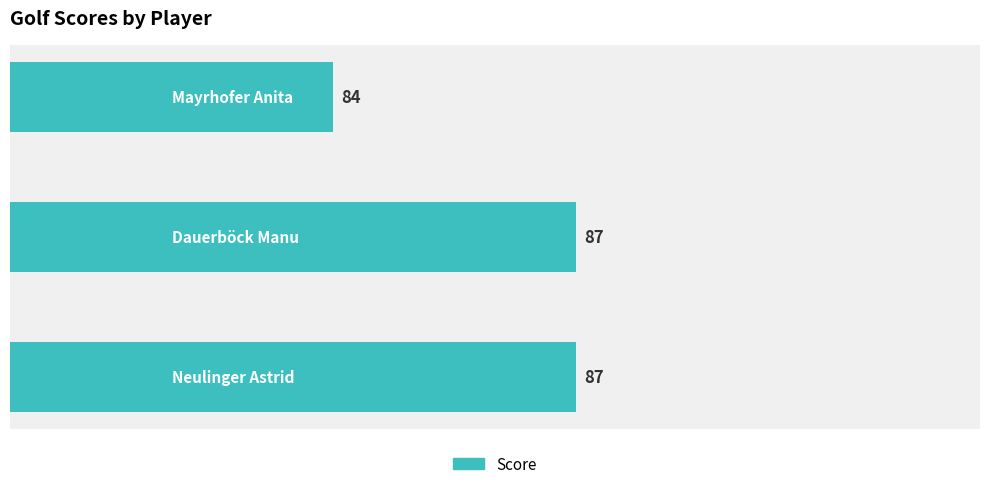

What is the greatest value displayed?

87